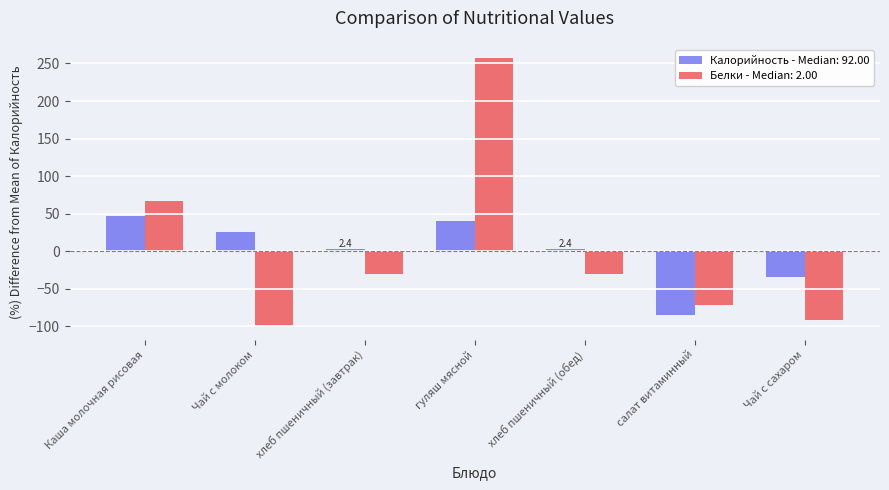

Rank the series by their maximum value, from lowest to highest.

Калорийность - Median: 92.00, Белки - Median: 2.00